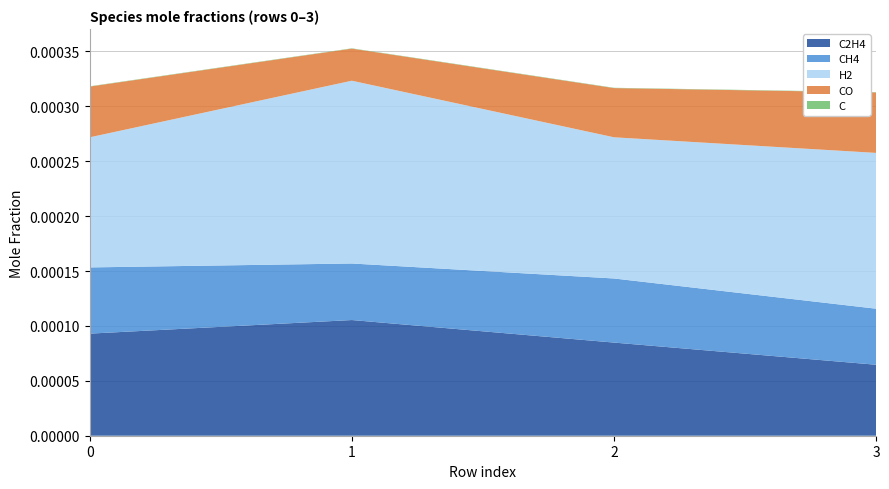

Reading left to right, extract all data points from this chart.

C2H4: 0=0.0	1=0.0	2=0.0	3=0.0
CH4: 0=0.0	1=0.0	2=0.0	3=0.0
H2: 0=0.0	1=0.0	2=0.0	3=0.0
CO: 0=0.0	1=0.0	2=0.0	3=0.0
C: 0=0.0	1=0.0	2=0.0	3=0.0